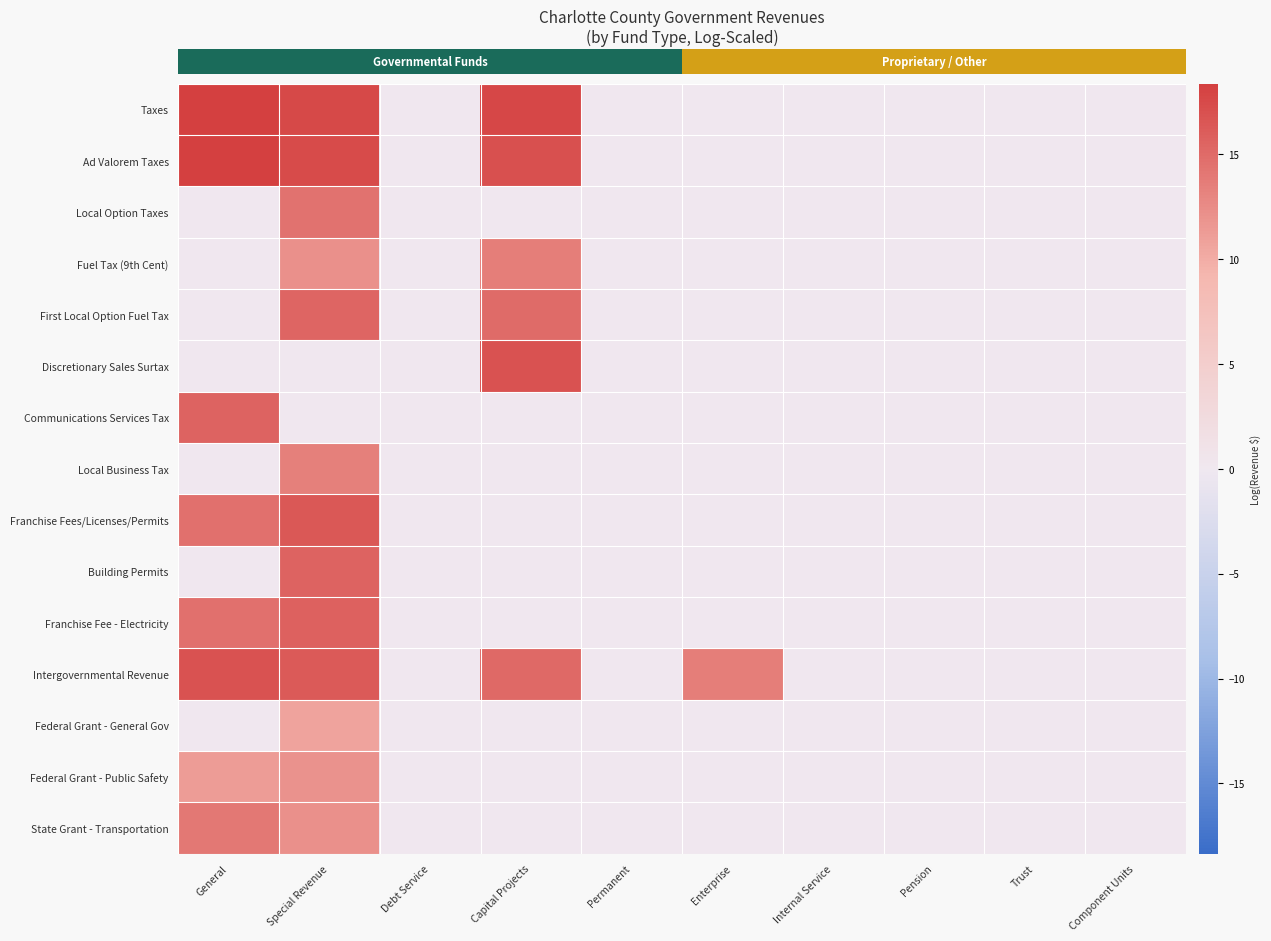

Reading right to left, transcribe all the data shown in this chart.

Taxes: Component Units=0.0	Trust=0.0	Pension=0.0	Internal Service=0.0	Enterprise=0.0	Permanent=0.0	Capital Projects=17.7	Debt Service=0.0	Special Revenue=17.6	General=18.3
Ad Valorem Taxes: Component Units=0.0	Trust=0.0	Pension=0.0	Internal Service=0.0	Enterprise=0.0	Permanent=0.0	Capital Projects=17.0	Debt Service=0.0	Special Revenue=17.4	General=18.3
Local Option Taxes: Component Units=0.0	Trust=0.0	Pension=0.0	Internal Service=0.0	Enterprise=0.0	Permanent=0.0	Capital Projects=0.0	Debt Service=0.0	Special Revenue=14.5	General=0.0
Fuel Tax (9th Cent): Component Units=0.0	Trust=0.0	Pension=0.0	Internal Service=0.0	Enterprise=0.0	Permanent=0.0	Capital Projects=13.5	Debt Service=0.0	Special Revenue=12.1	General=0.0
First Local Option Fuel Tax: Component Units=0.0	Trust=0.0	Pension=0.0	Internal Service=0.0	Enterprise=0.0	Permanent=0.0	Capital Projects=15.0	Debt Service=0.0	Special Revenue=15.3	General=0.0
Discretionary Sales Surtax: Component Units=0.0	Trust=0.0	Pension=0.0	Internal Service=0.0	Enterprise=0.0	Permanent=0.0	Capital Projects=16.9	Debt Service=0.0	Special Revenue=0.0	General=0.0
Communications Services Tax: Component Units=0.0	Trust=0.0	Pension=0.0	Internal Service=0.0	Enterprise=0.0	Permanent=0.0	Capital Projects=0.0	Debt Service=0.0	Special Revenue=0.0	General=15.6
Local Business Tax: Component Units=0.0	Trust=0.0	Pension=0.0	Internal Service=0.0	Enterprise=0.0	Permanent=0.0	Capital Projects=0.0	Debt Service=0.0	Special Revenue=13.3	General=0.0
Franchise Fees/Licenses/Permits: Component Units=0.0	Trust=0.0	Pension=0.0	Internal Service=0.0	Enterprise=0.0	Permanent=0.0	Capital Projects=0.0	Debt Service=0.0	Special Revenue=16.4	General=14.5
Building Permits: Component Units=0.0	Trust=0.0	Pension=0.0	Internal Service=0.0	Enterprise=0.0	Permanent=0.0	Capital Projects=0.0	Debt Service=0.0	Special Revenue=15.5	General=0.0
Franchise Fee - Electricity: Component Units=0.0	Trust=0.0	Pension=0.0	Internal Service=0.0	Enterprise=0.0	Permanent=0.0	Capital Projects=0.0	Debt Service=0.0	Special Revenue=15.7	General=14.5
Intergovernmental Revenue: Component Units=0.0	Trust=0.0	Pension=0.0	Internal Service=0.0	Enterprise=13.6	Permanent=0.0	Capital Projects=15.2	Debt Service=0.0	Special Revenue=16.3	General=16.8
Federal Grant - General Gov: Component Units=0.0	Trust=0.0	Pension=0.0	Internal Service=0.0	Enterprise=0.0	Permanent=0.0	Capital Projects=0.0	Debt Service=0.0	Special Revenue=10.6	General=0.0
Federal Grant - Public Safety: Component Units=0.0	Trust=0.0	Pension=0.0	Internal Service=0.0	Enterprise=0.0	Permanent=0.0	Capital Projects=0.0	Debt Service=0.0	Special Revenue=11.9	General=11.2
State Grant - Transportation: Component Units=0.0	Trust=0.0	Pension=0.0	Internal Service=0.0	Enterprise=0.0	Permanent=0.0	Capital Projects=0.0	Debt Service=0.0	Special Revenue=12.1	General=14.0